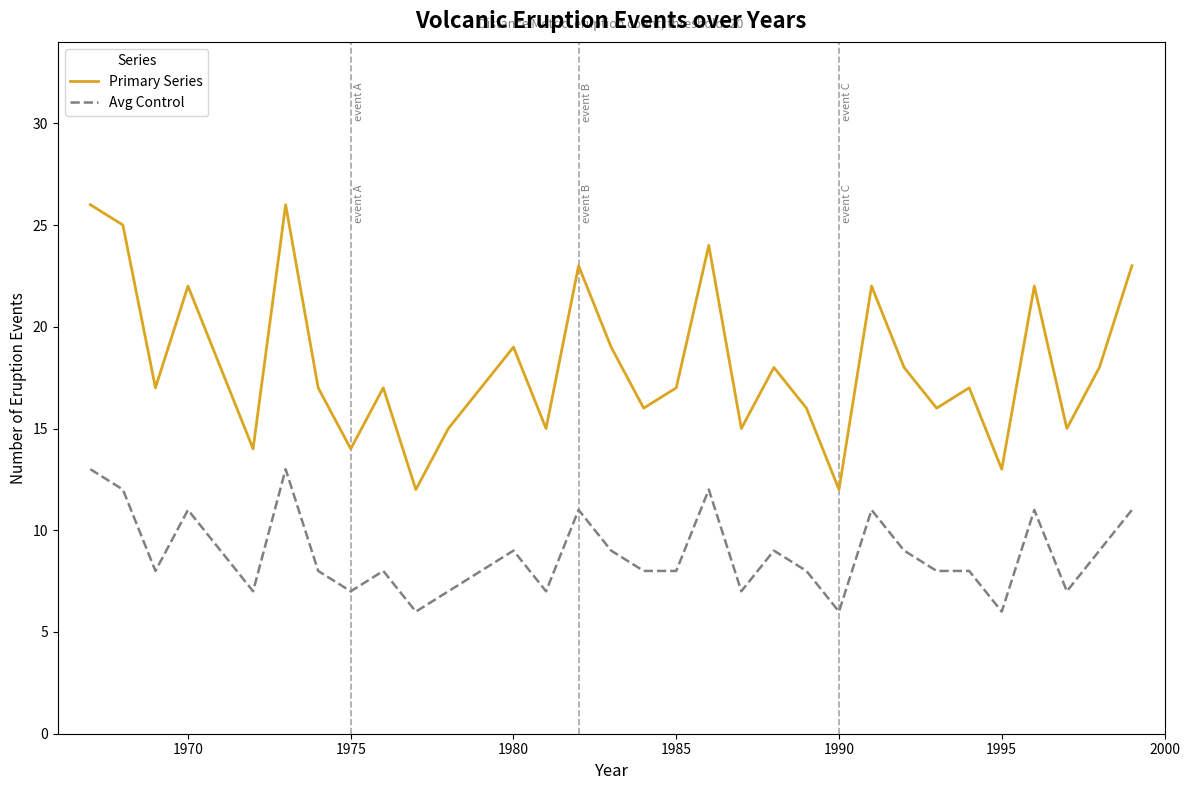

True or false: Primary Series and Avg Control intersect in this chart.

False